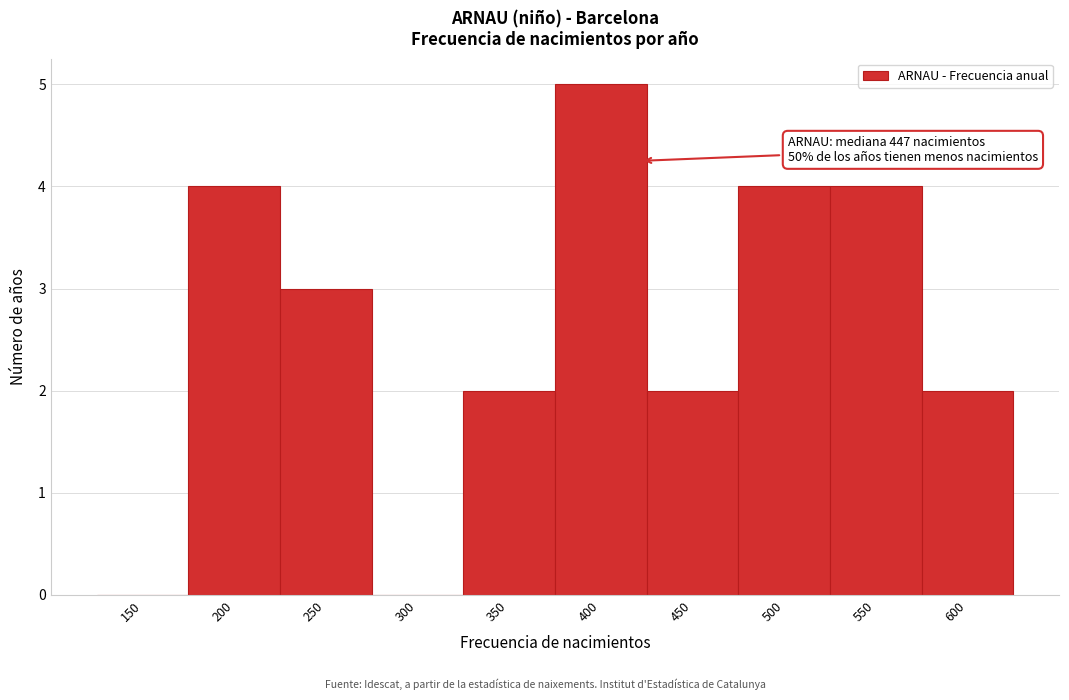

Reading left to right, extract all data points from this chart.

150=0	200=4	250=3	300=0	350=2	400=5	450=2	500=4	550=4	600=2